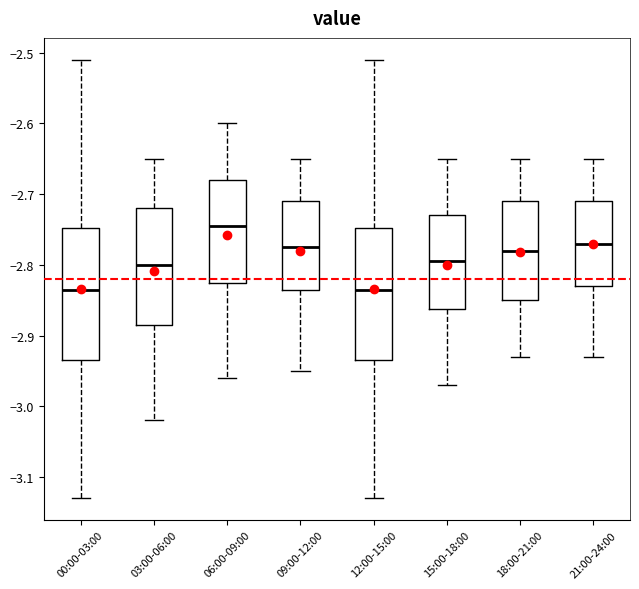

Reading left to right, read every box against the y-axis: the position of its median line, the range the box covers, and the ends of its whiskers. The values are not printed on the chart, so give them approximately, as read against the axis.

00:00-03:00: median -2.83, box -2.93 to -2.75, whiskers -3.13 to -2.51
03:00-06:00: median -2.80, box -2.88 to -2.72, whiskers -3.02 to -2.65
06:00-09:00: median -2.74, box -2.82 to -2.68, whiskers -2.96 to -2.60
09:00-12:00: median -2.77, box -2.83 to -2.71, whiskers -2.95 to -2.65
12:00-15:00: median -2.83, box -2.93 to -2.75, whiskers -3.13 to -2.51
15:00-18:00: median -2.79, box -2.86 to -2.73, whiskers -2.97 to -2.65
18:00-21:00: median -2.78, box -2.85 to -2.71, whiskers -2.93 to -2.65
21:00-24:00: median -2.77, box -2.83 to -2.71, whiskers -2.93 to -2.65